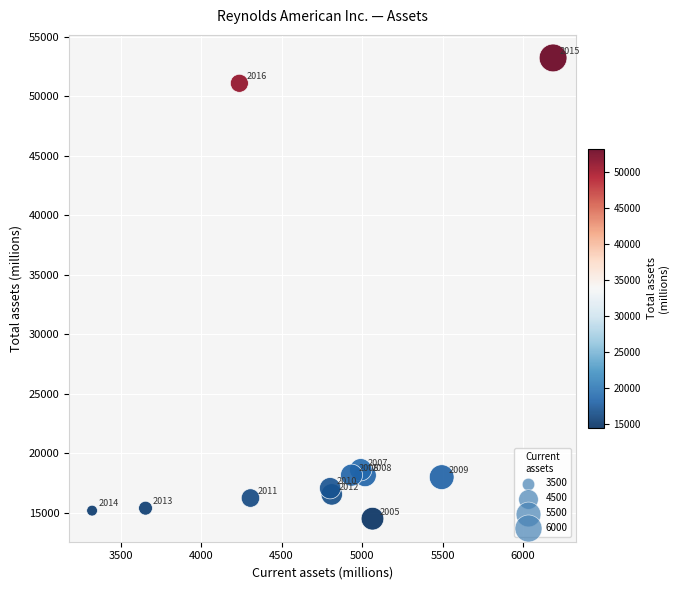

What is the average Y value?

22691